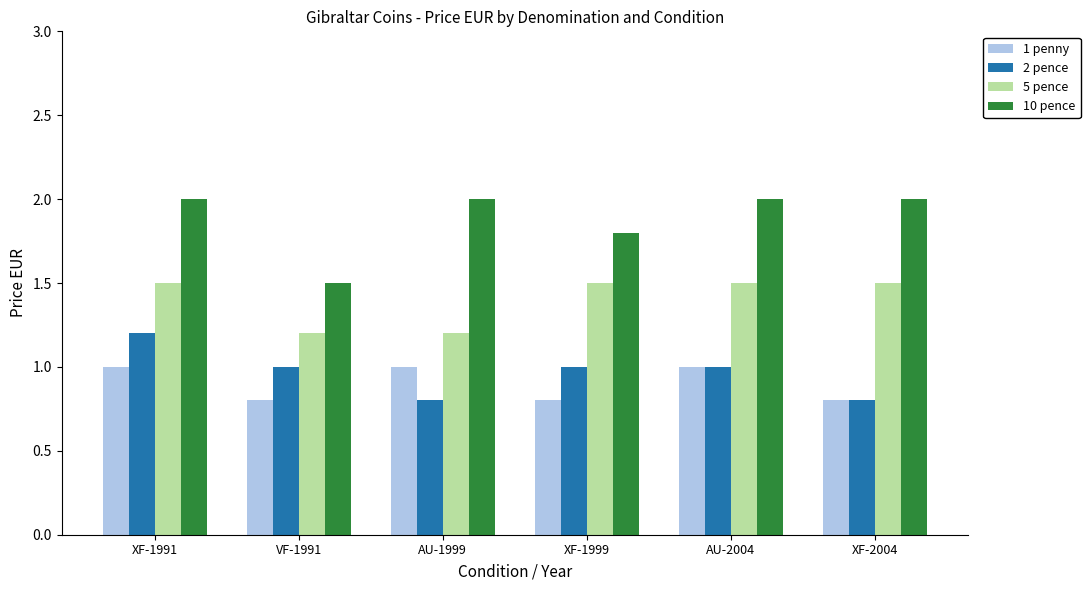

What is the difference between the maximum and minimum values in the 2 pence series?

0.4